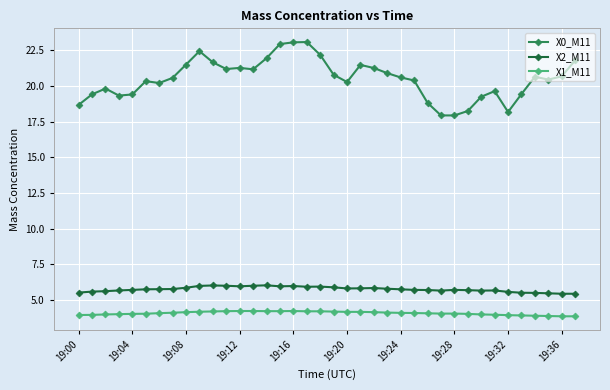

True or false: X2_M11 and X1_M11 intersect in this chart.

False